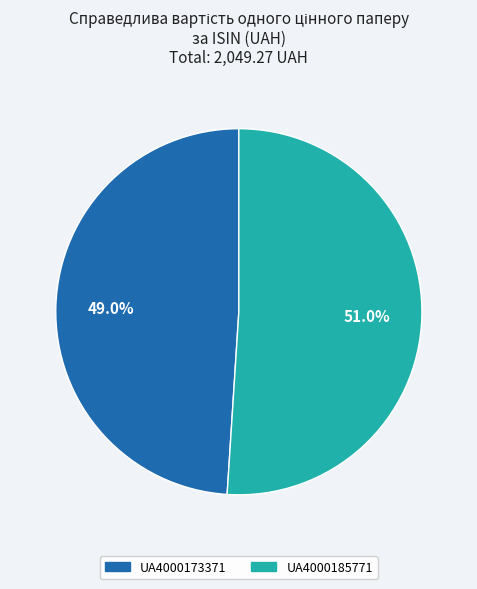

Which slice is the largest?

UA4000185771